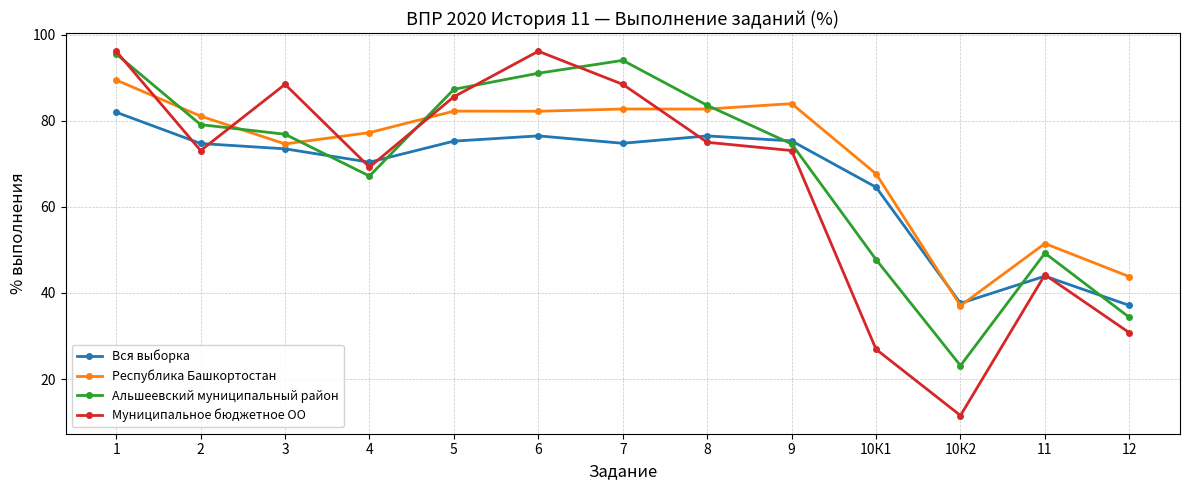

What is the difference between the Республика Башкортостан values at 1 and 8?

6.7